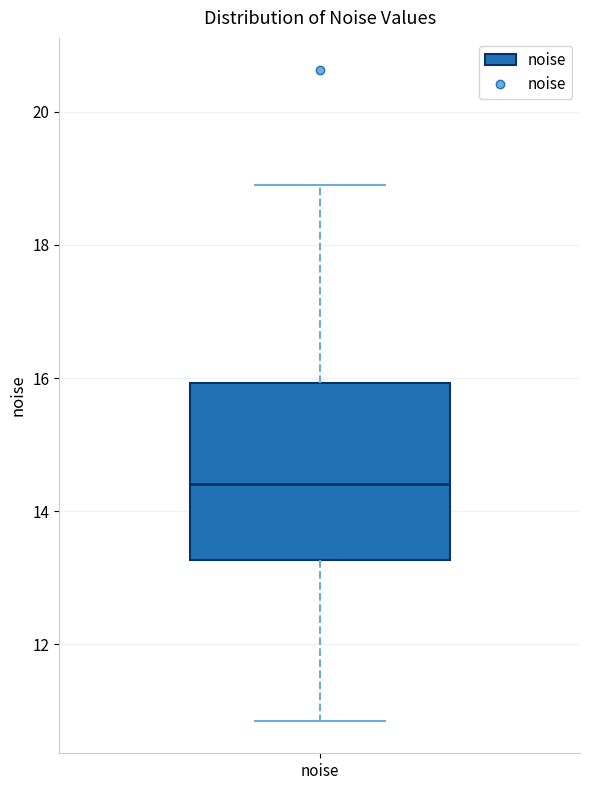

Read this box plot against the y-axis: the position of the median line, the range covered by the box, and the ends of both whiskers. The values are not printed on the chart, so give them approximately, as read against the axis.

median 14.4, box 13.2 to 16.0, whiskers 10.8 to 19.0